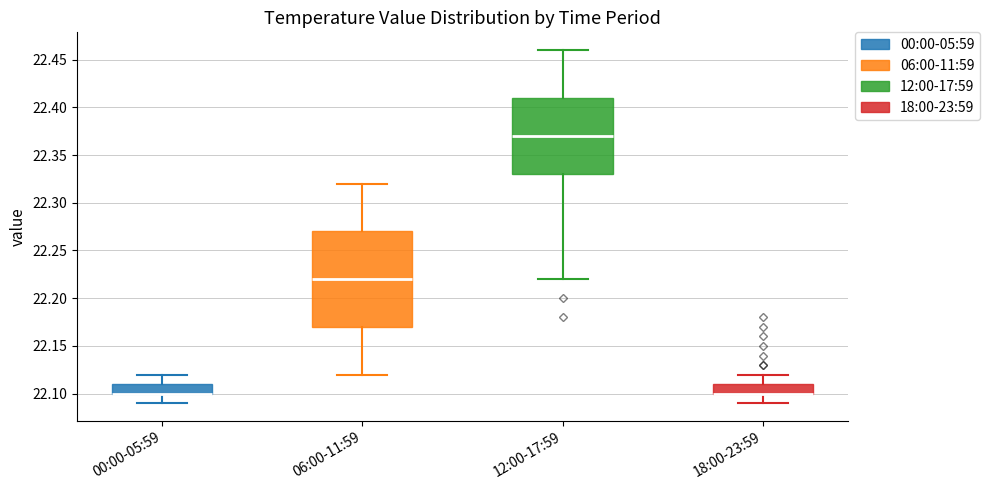

Where is the lower edge of the box for 18:00-23:59 on the y-axis? The values are not printed on the chart, so give them approximately, as read against the axis.

22.10